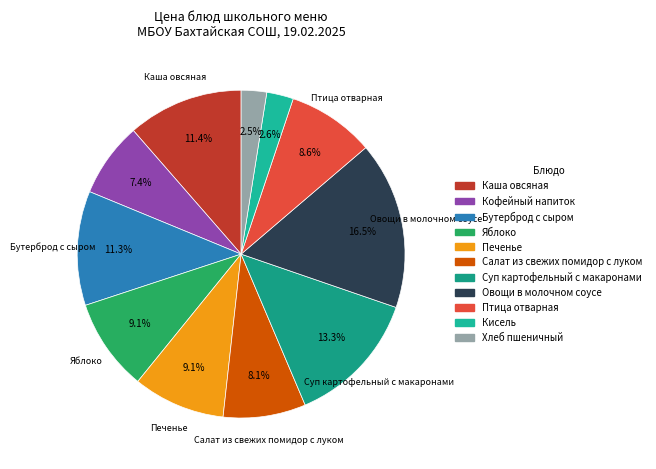

What is the largest slice in the pie chart?

Овощи в молочном соусе